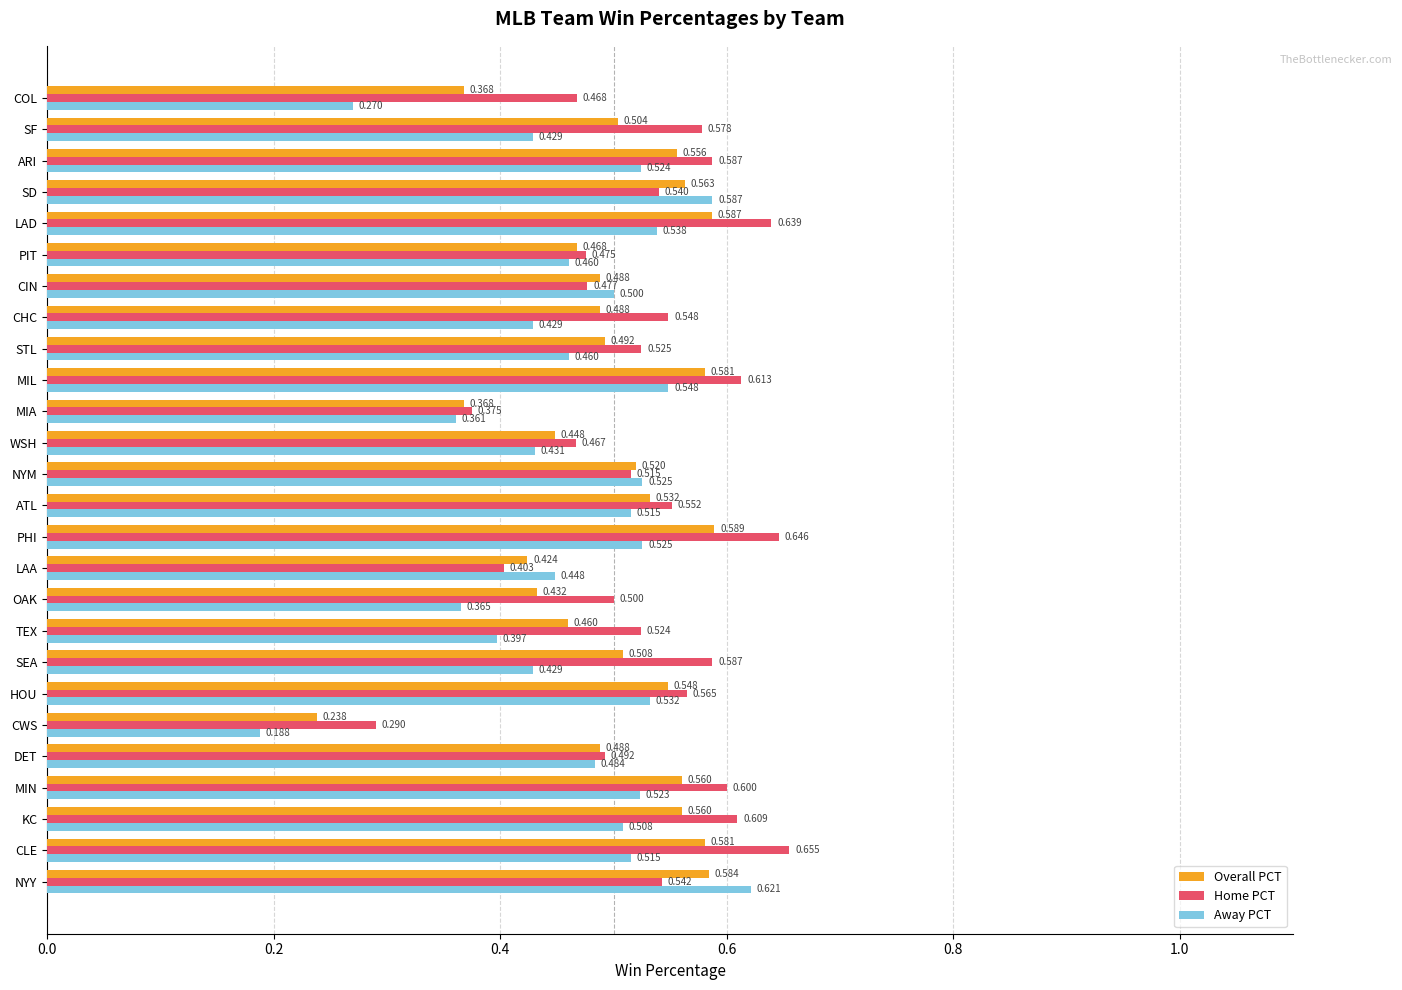

Which series has the largest total across all categories?

Home PCT